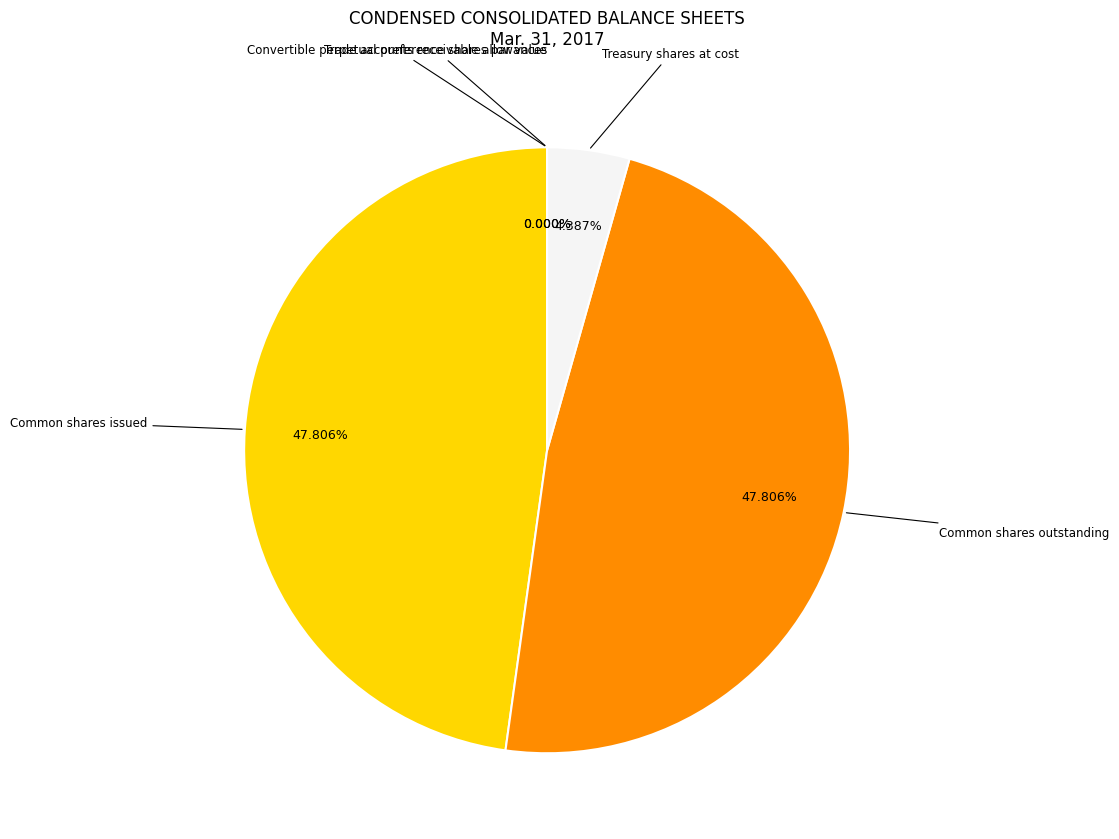

Is there any slice that represents more than half of the pie?

No